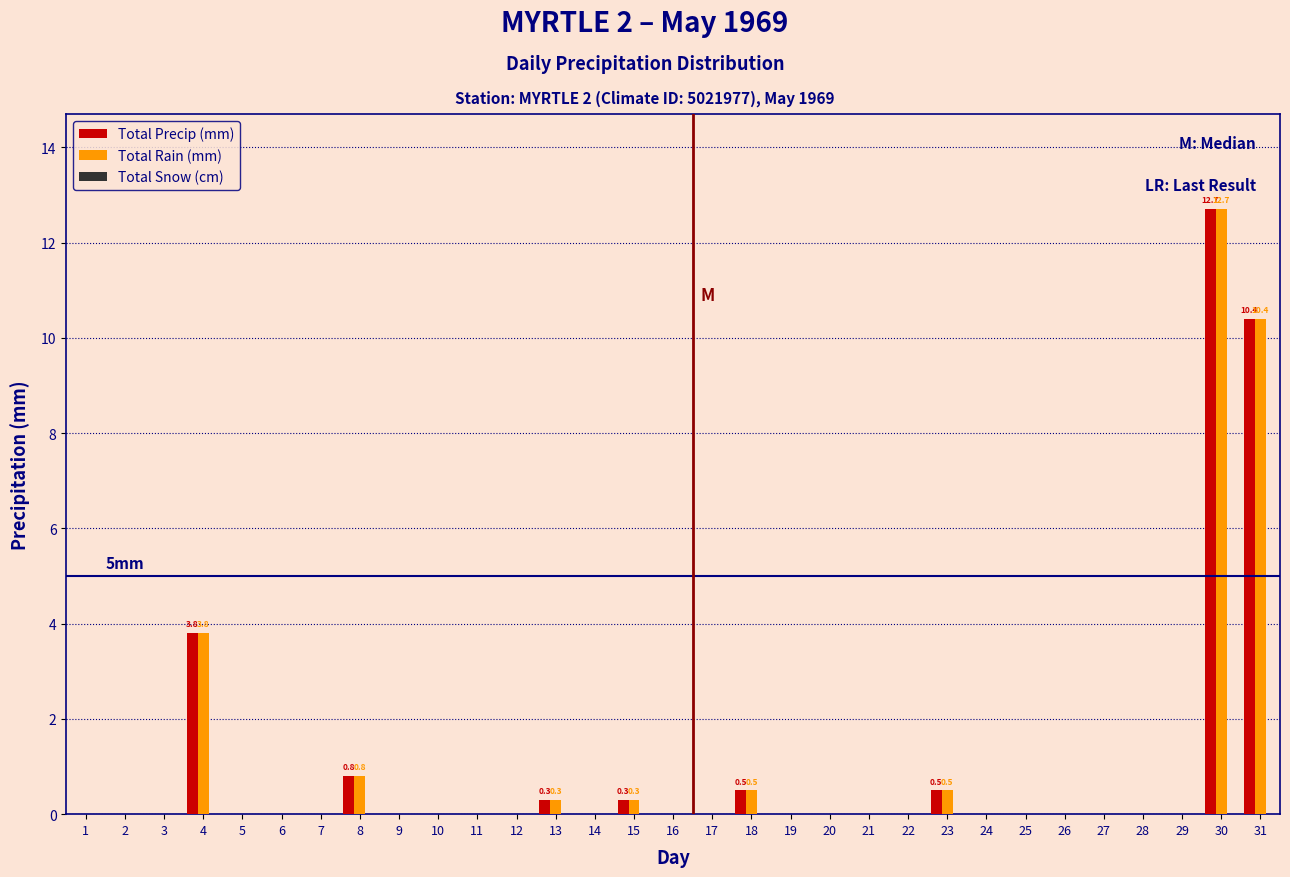

At which label is Total Rain (mm) closest to 6?

4